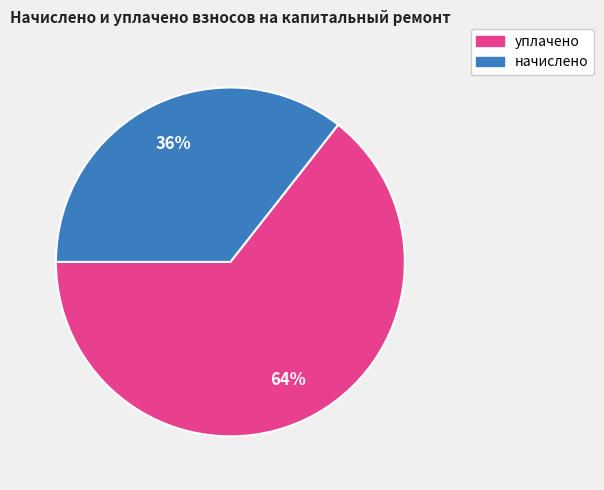

Does any single category account for the majority?

Yes